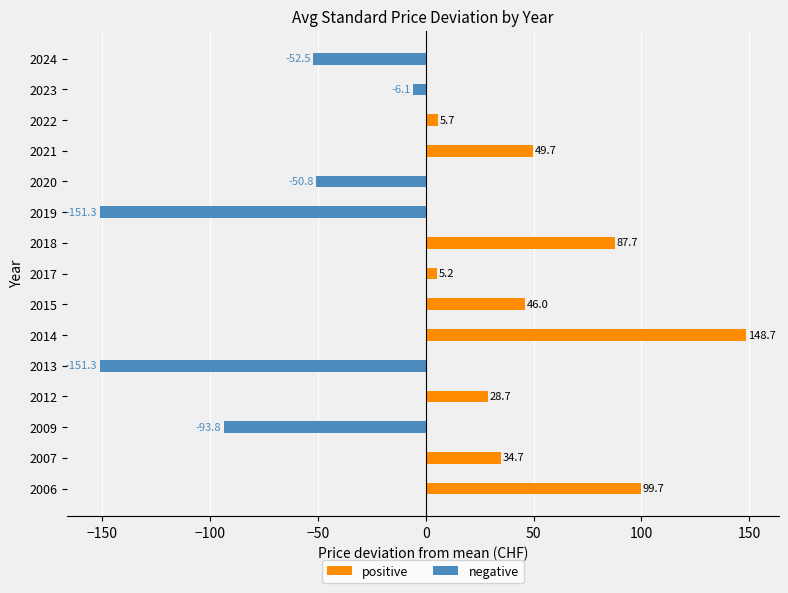

What is the greatest value displayed?

148.7